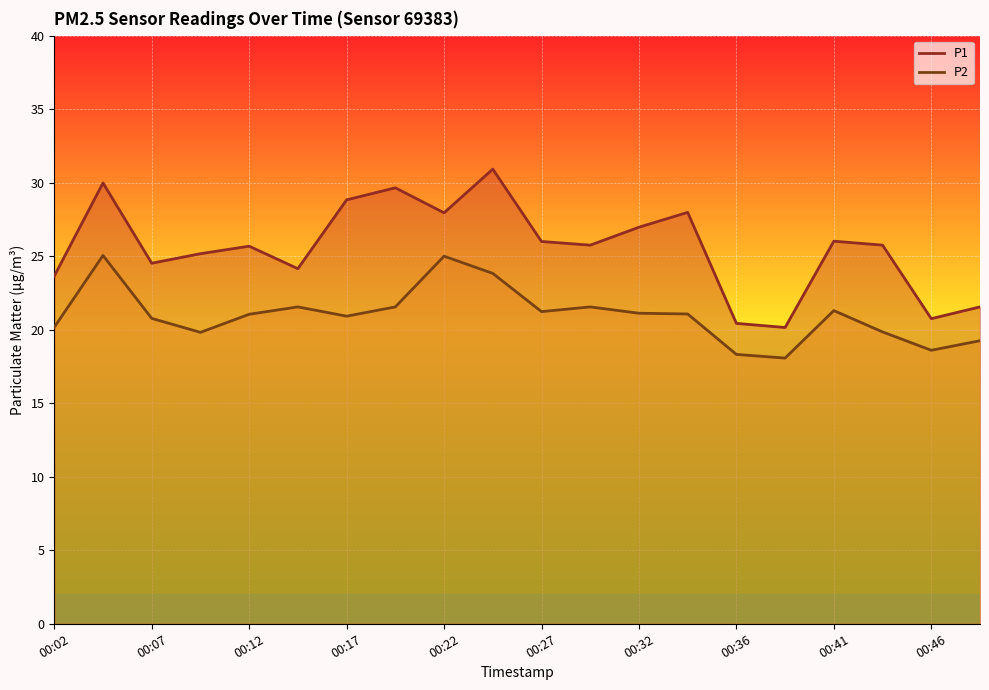

What is the difference between the P2 values at 00:02 and 00:32?

0.9